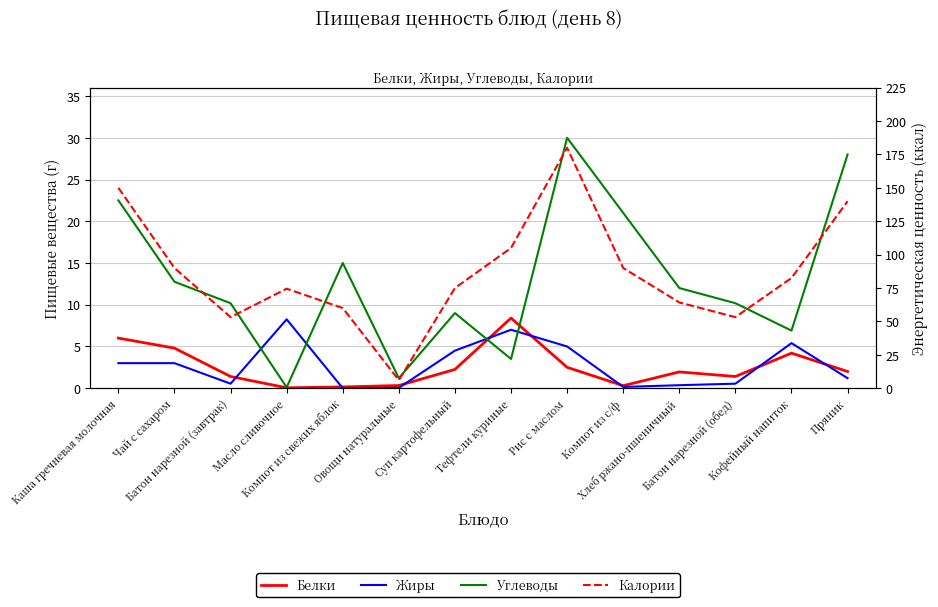

Read the Калории value at Компот из с/ф.

90.0